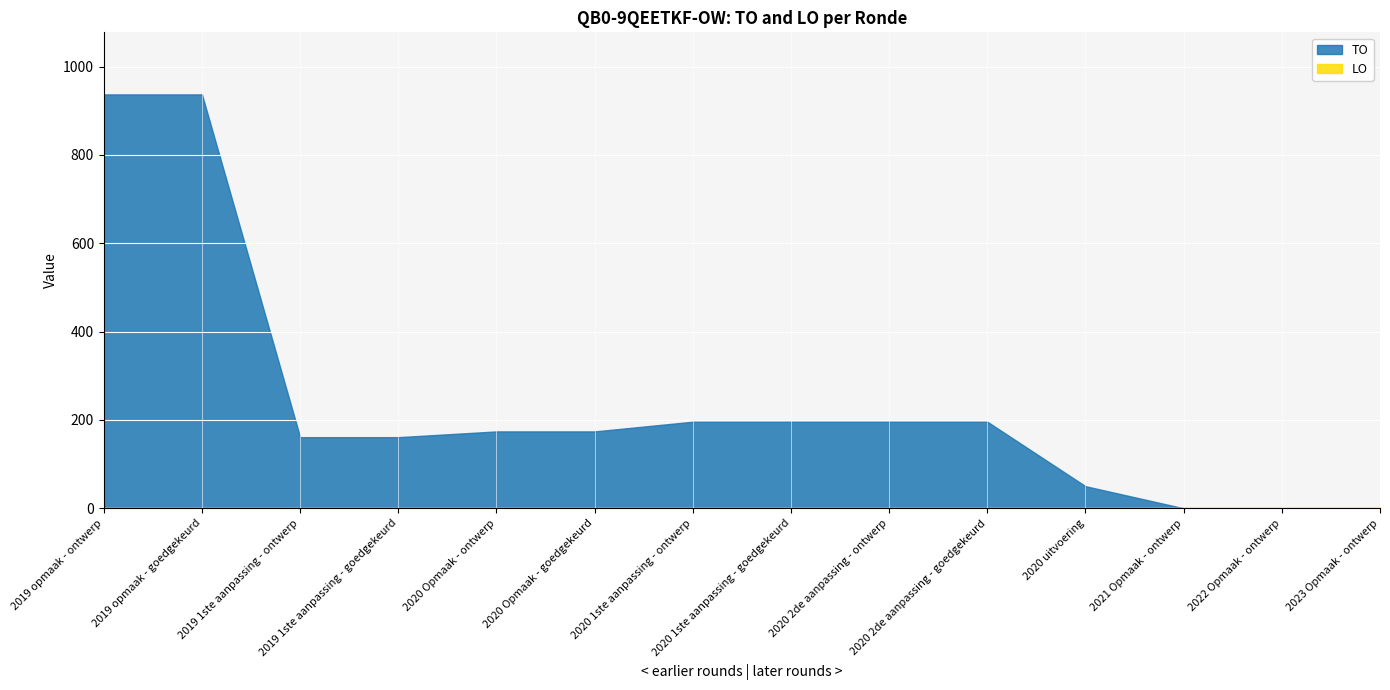

Rank the series by their average value, from highest to lowest.

TO, LO